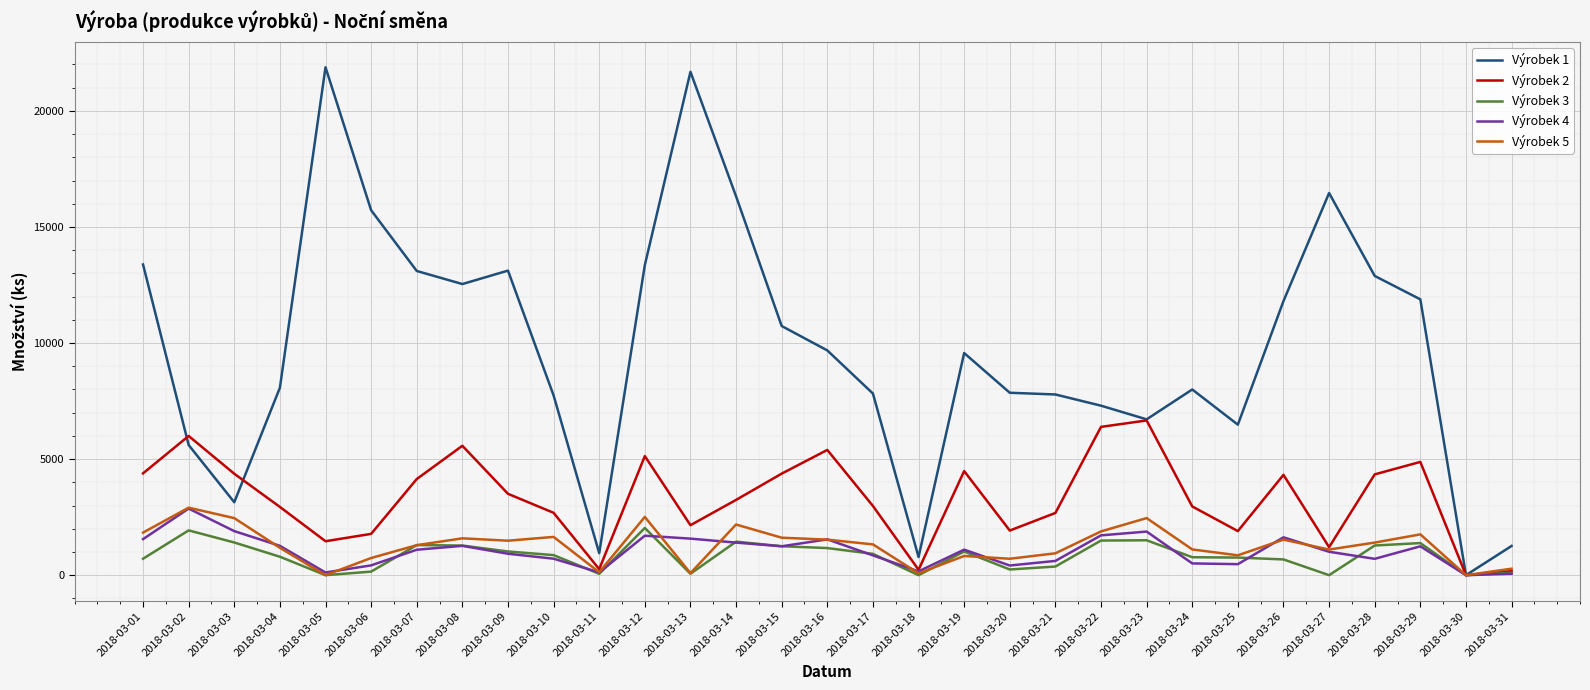

In Výrobek 2, how many points are lower than both neighbors (excluding endpoints)?

8